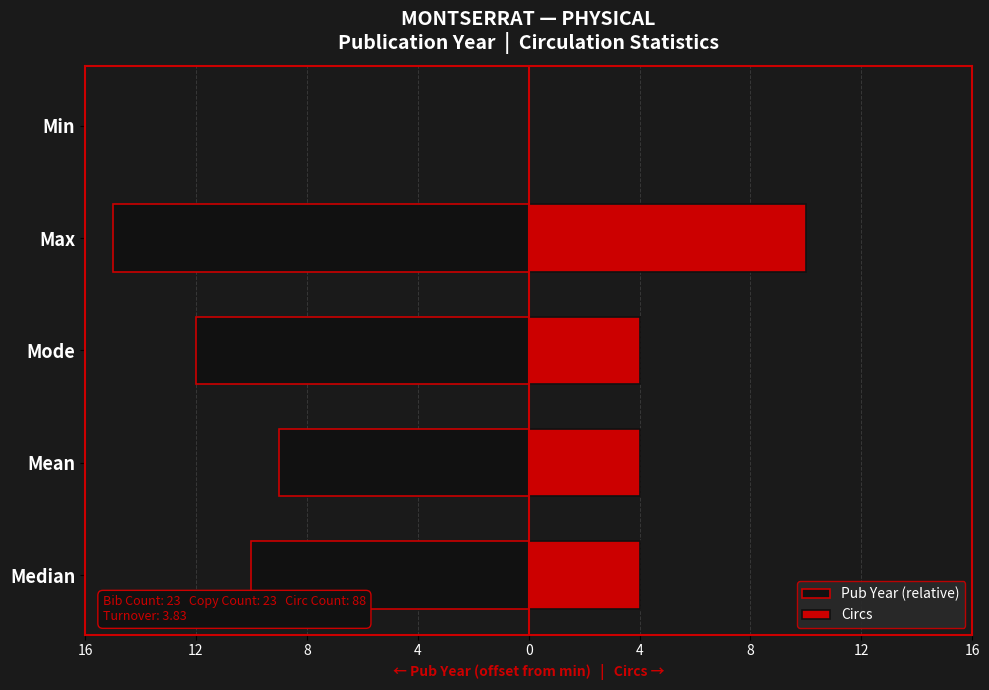

What is the difference between the maximum and minimum values in the Pub Year (relative) series?

15